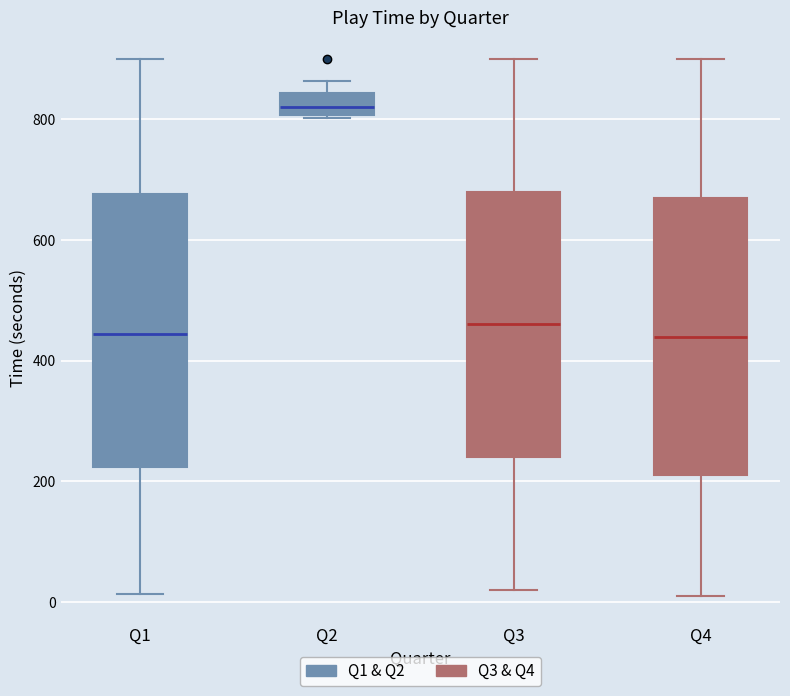

Reading left to right, read every box against the y-axis: the position of its median line, the range the box covers, and the ends of its whiskers. The values are not printed on the chart, so give them approximately, as read against the axis.

Q1: median 440, box 220 to 680, whiskers 20 to 900
Q2: median 820, box 800 to 840, whiskers 800 to 860
Q3: median 460, box 240 to 680, whiskers 20 to 900
Q4: median 440, box 220 to 680, whiskers 20 to 900